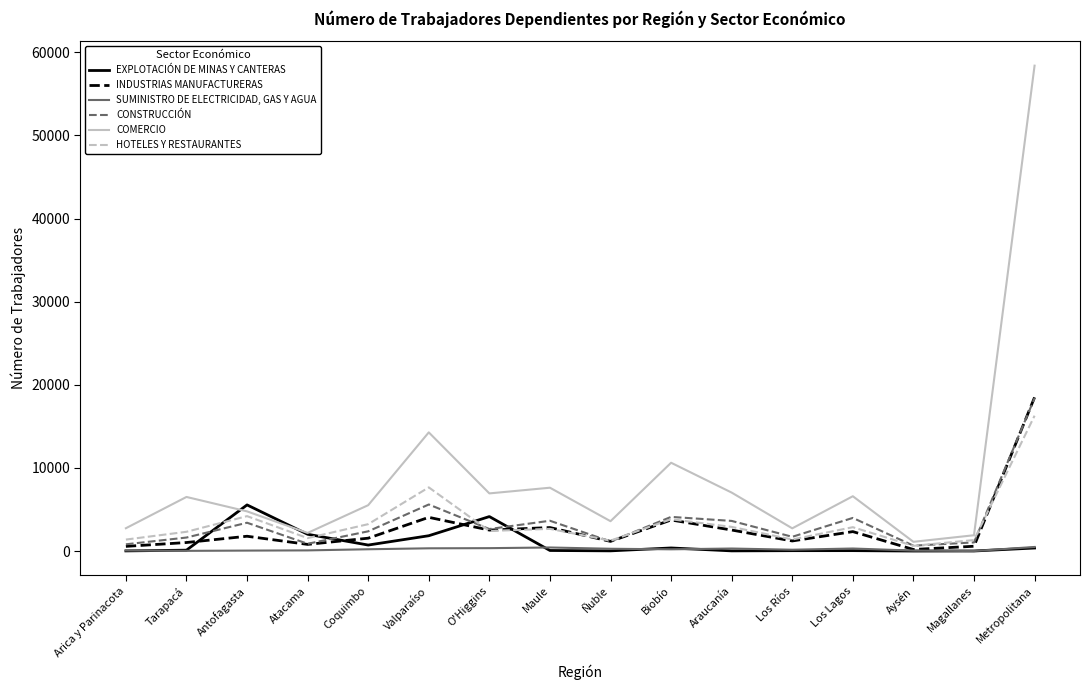

True or false: INDUSTRIAS MANUFACTURERAS and COMERCIO cross at least once.

False